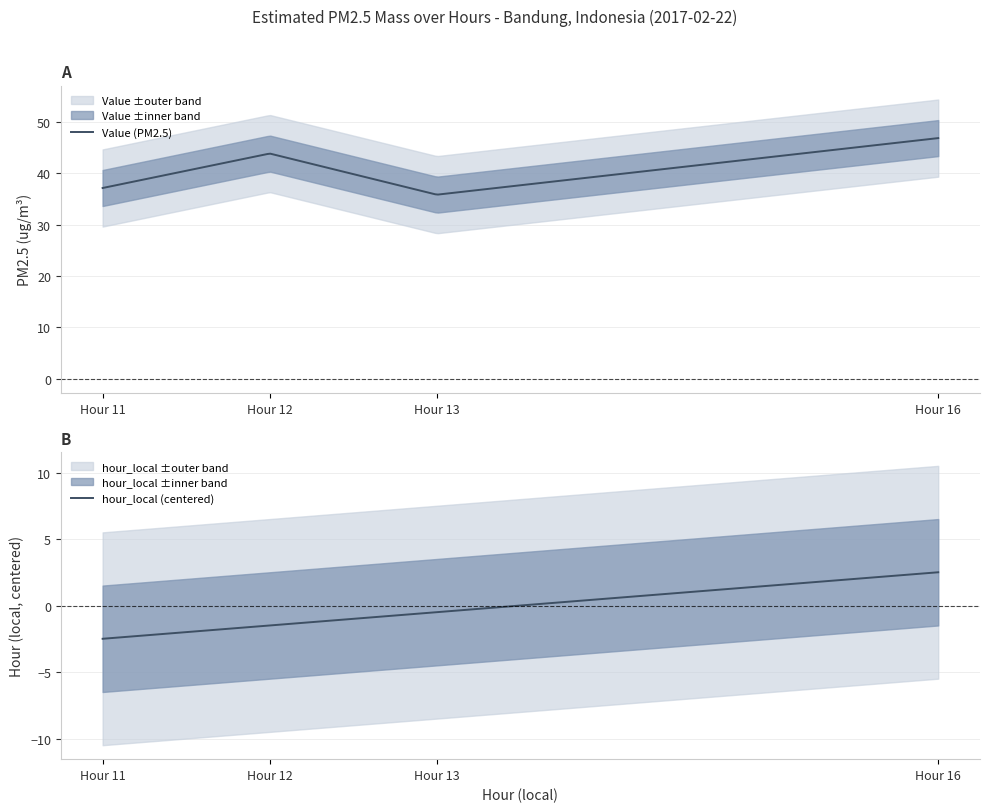

Does the chart display data point markers on the line(s)?

No